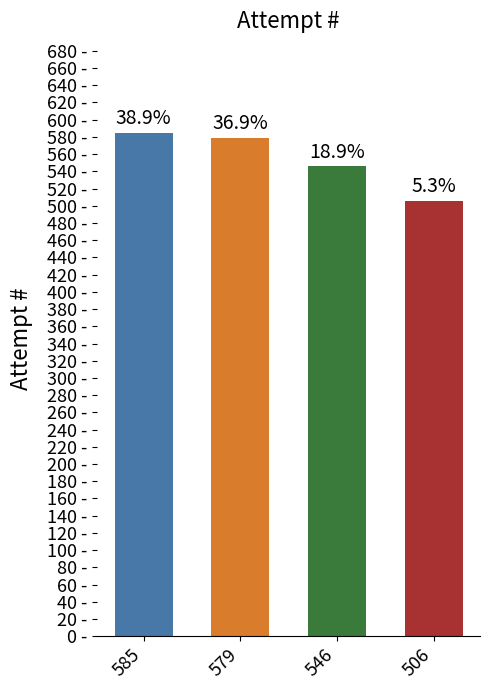

The chart shows a value of 546 at 546. True or false?

True